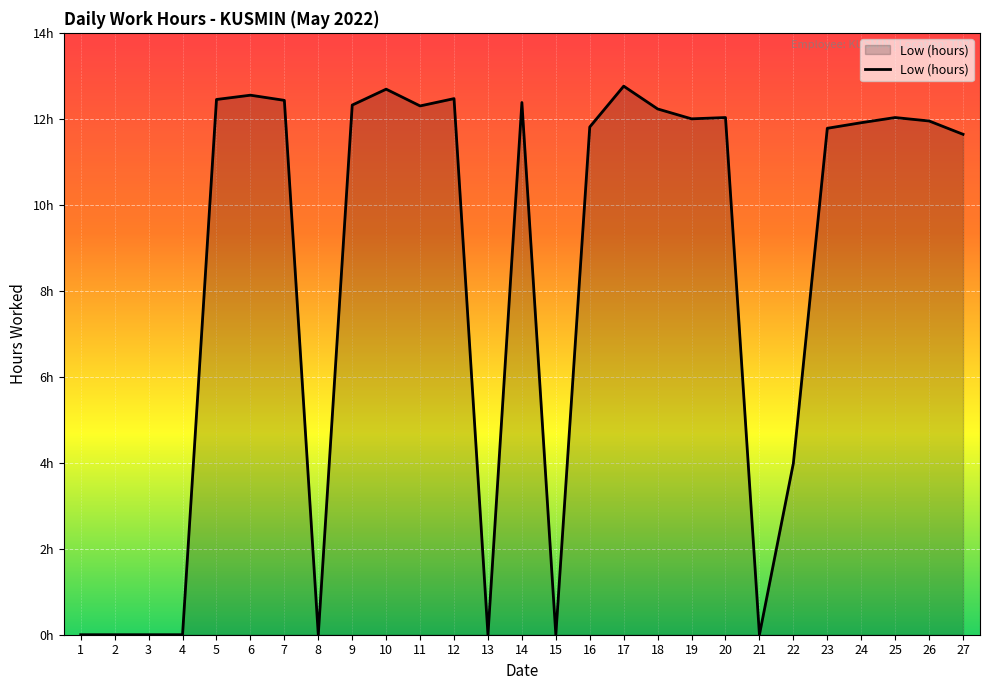

What is the average value?

8.3